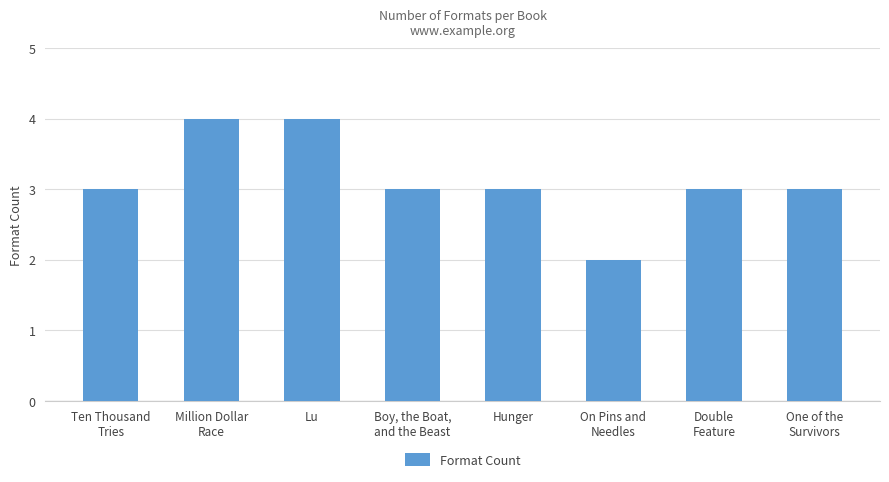

Does the chart contain any negative values?

No